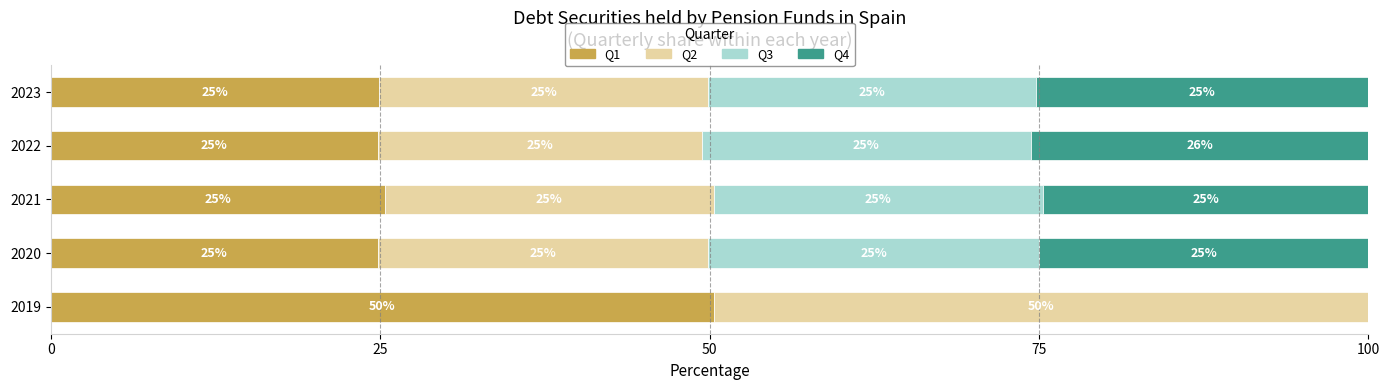

Read the Q1 value at 2020.

24.8